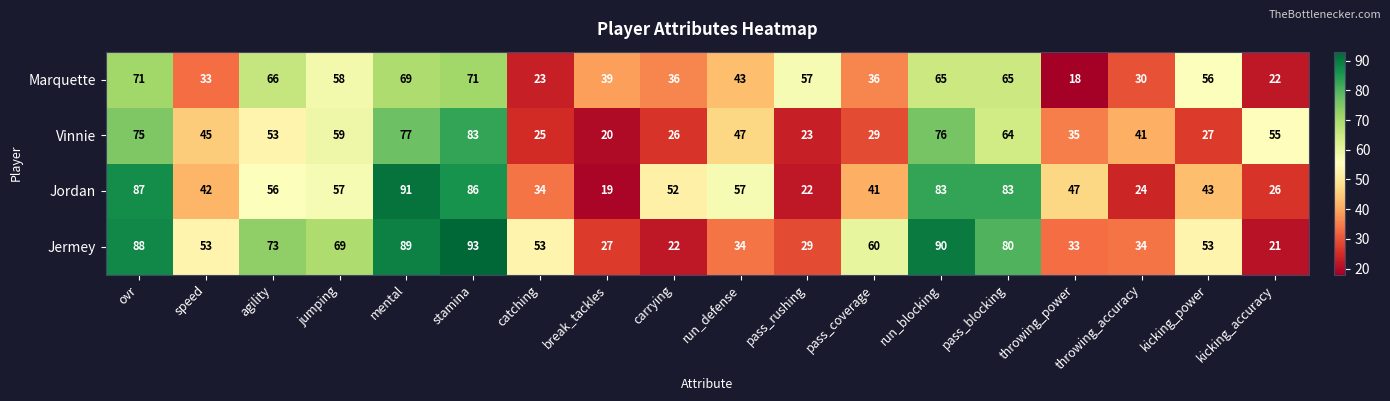

Count the number of data series in this chart.

4